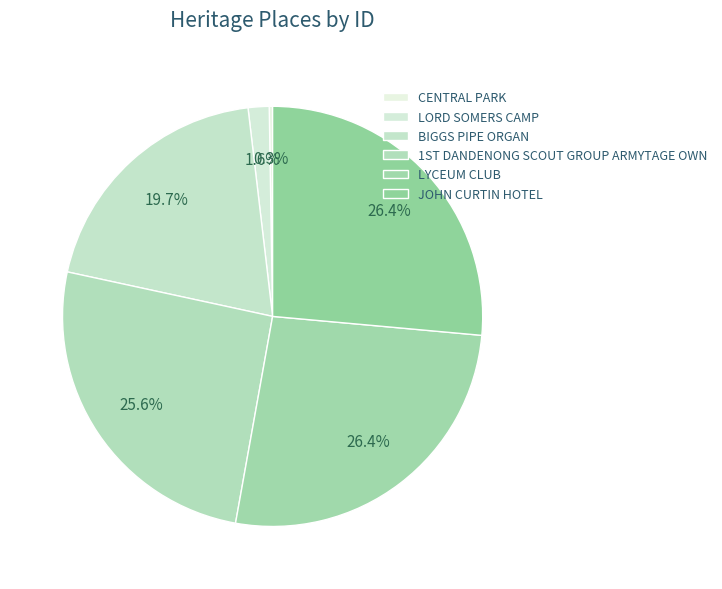

Rank the categories by value from highest to lowest.

JOHN CURTIN HOTEL, LYCEUM CLUB, 1ST DANDENONG SCOUT GROUP ARMYTAGE OWN, BIGGS PIPE ORGAN, LORD SOMERS CAMP, CENTRAL PARK